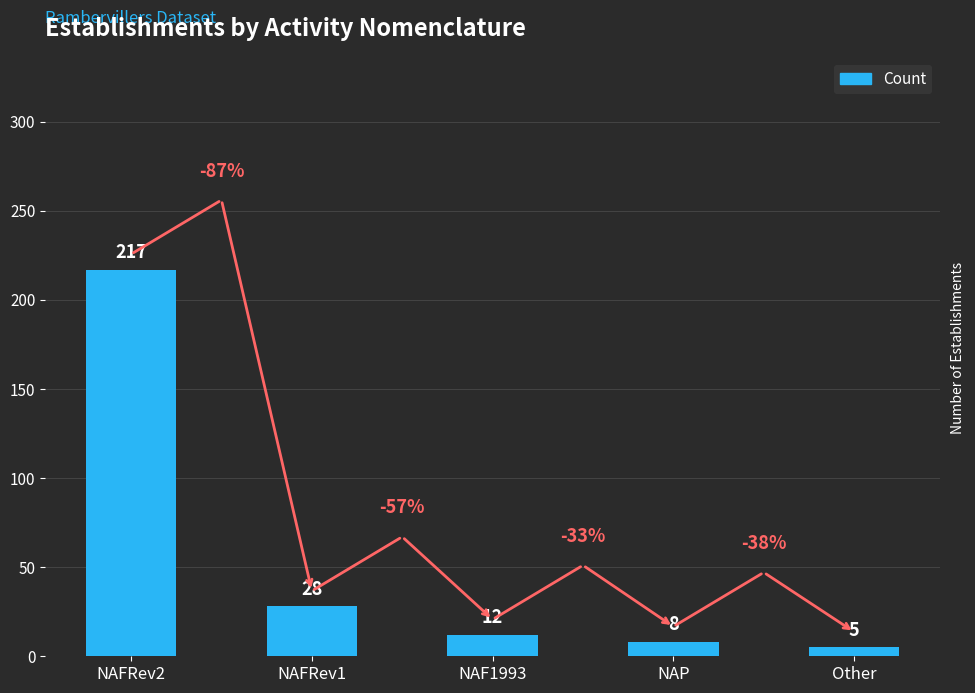

Does the chart contain stacked bars?

No